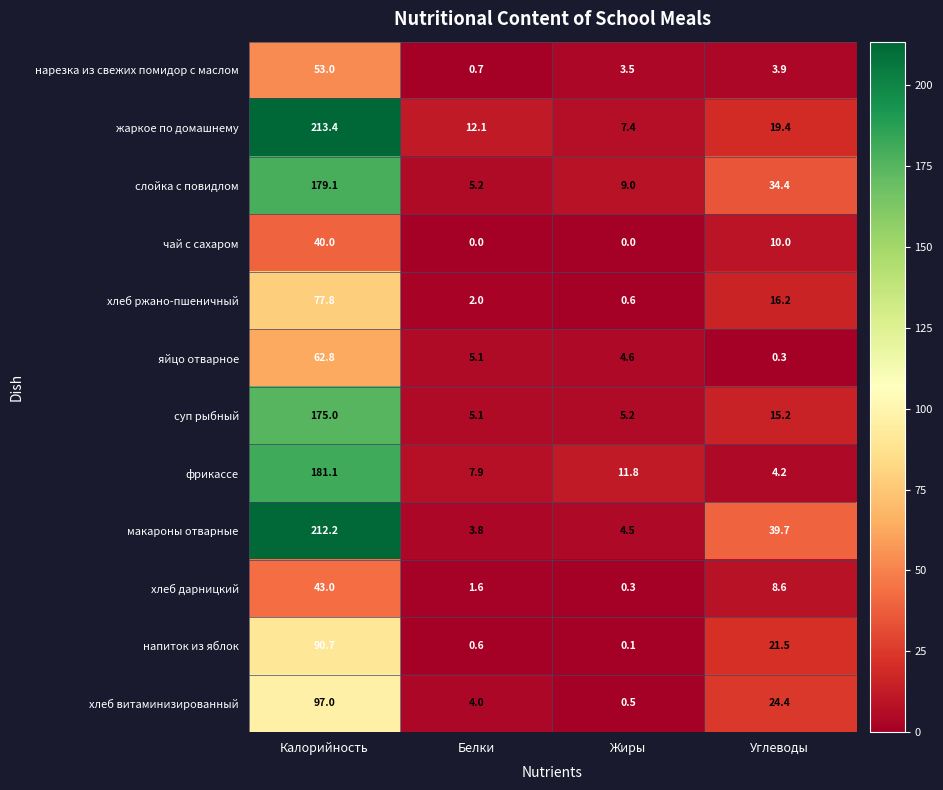

Rank the series at Углеводы from highest to lowest value.

макароны отварные, слойка с повидлом, хлеб витаминизированный, напиток из яблок, жаркое по домашнему, хлеб ржано-пшеничный, суп рыбный, чай с сахаром, хлеб дарницкий, фрикассе, нарезка из свежих помидор с маслом, яйцо отварное